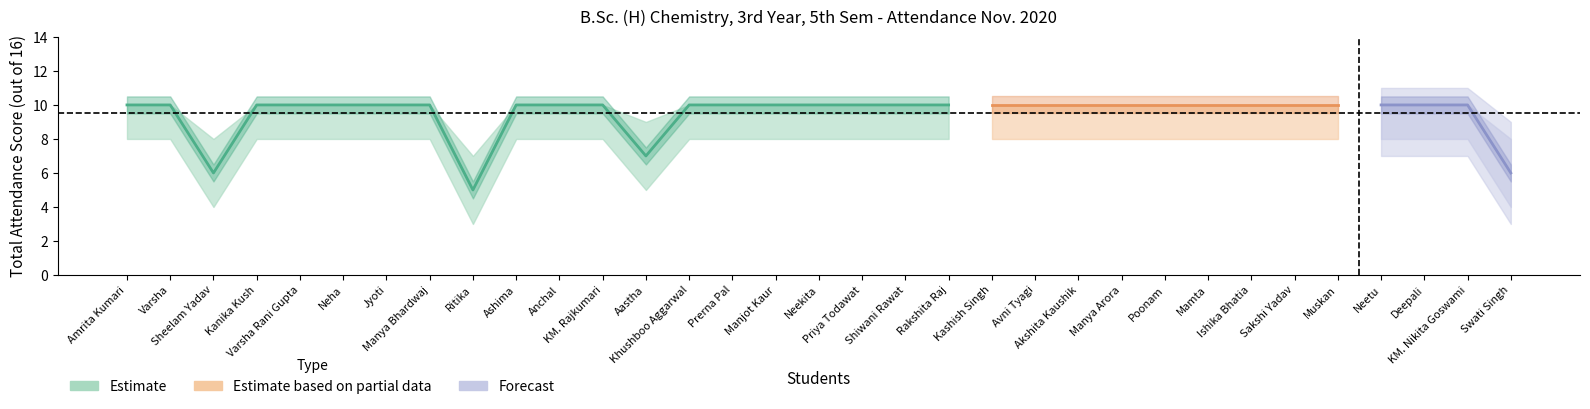

What is the value of the Lower Bound point at the 24th from the left?

8